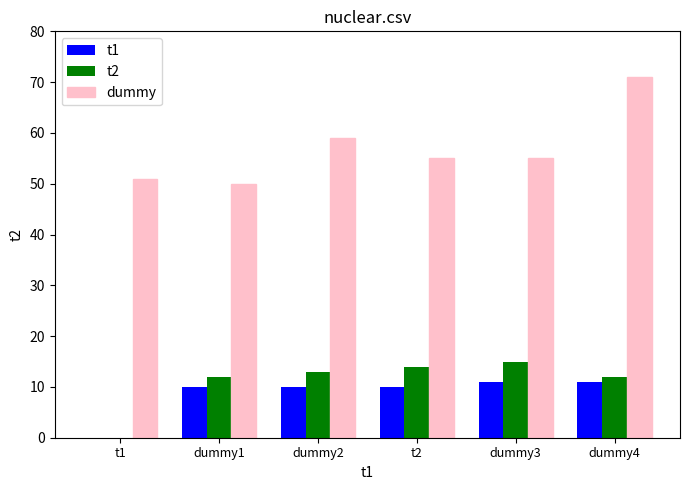

What is the total value across all series at t2?

79